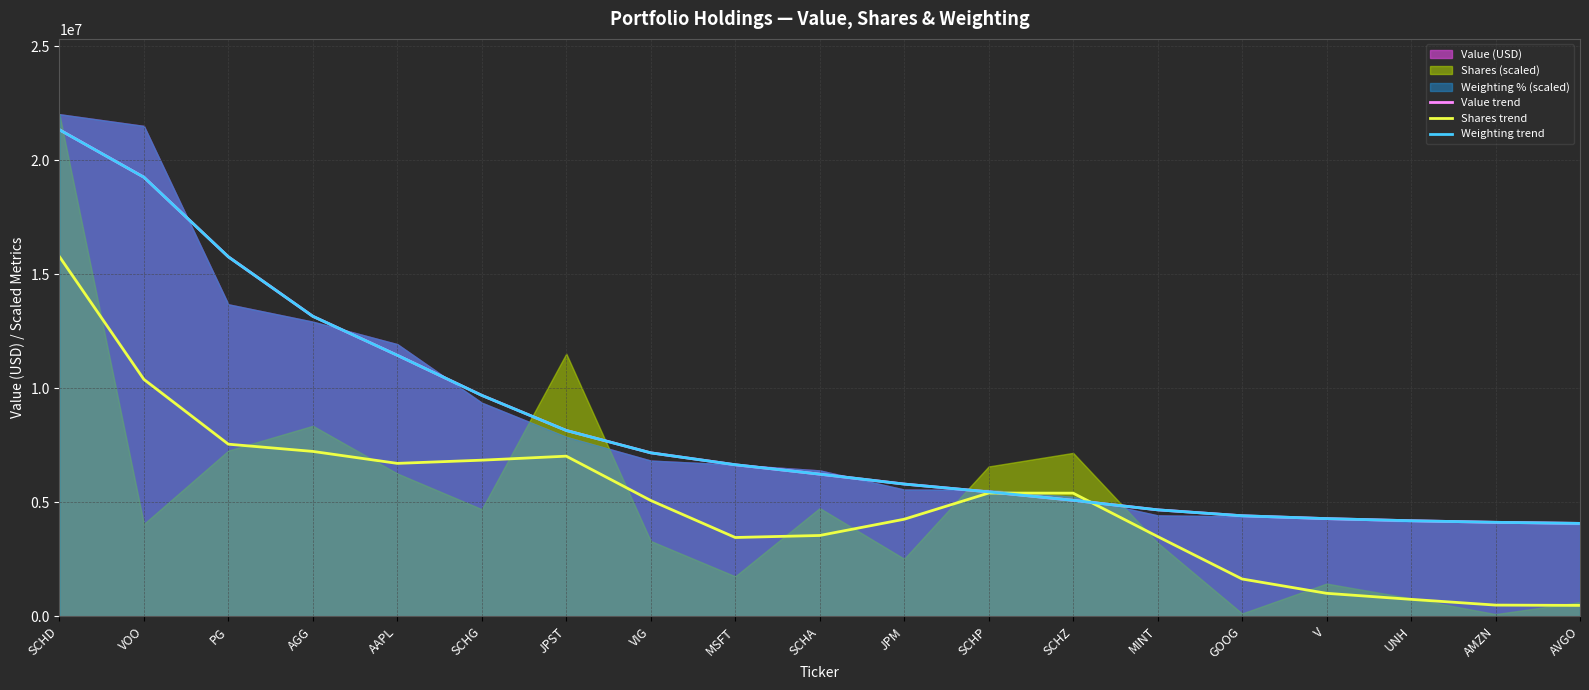

Where is Weighting trend nearest to the value 12702891?

AGG